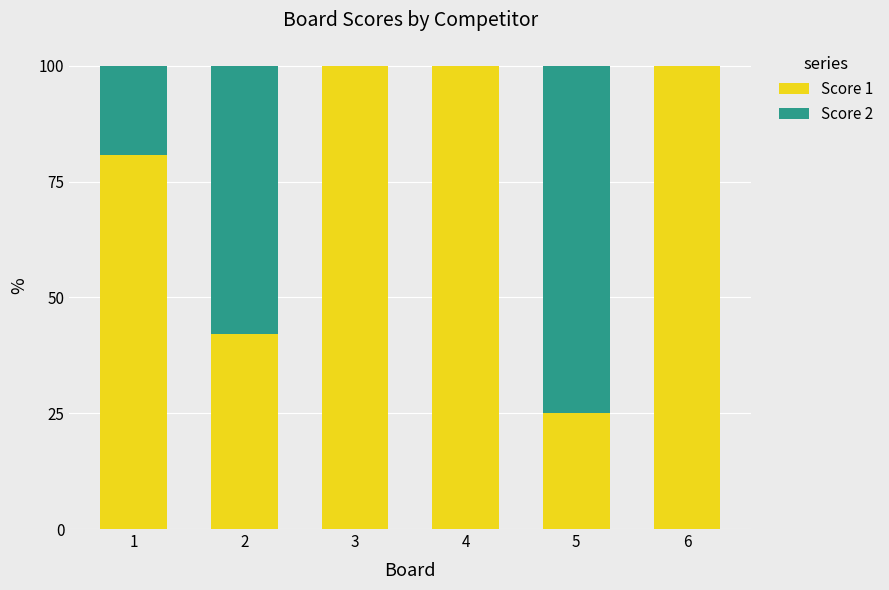

Reading left to right, what are the values for Score 1?

1=80.6	2=42.1	3=100.0	4=100.0	5=25.0	6=100.0